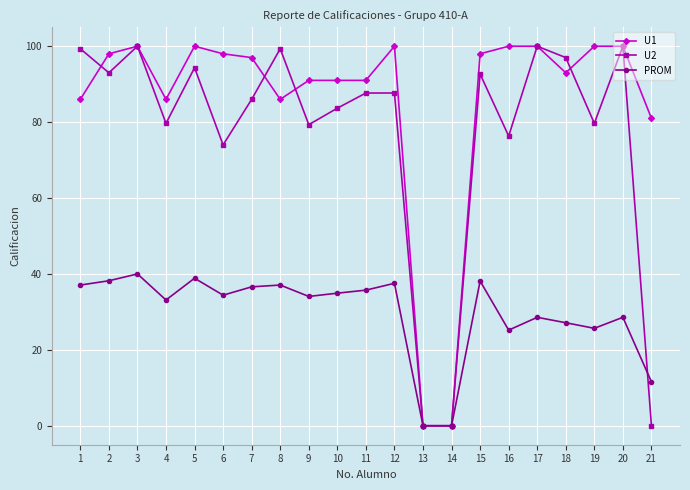

True or false: PROM has a value of 15.1 at 18.

False